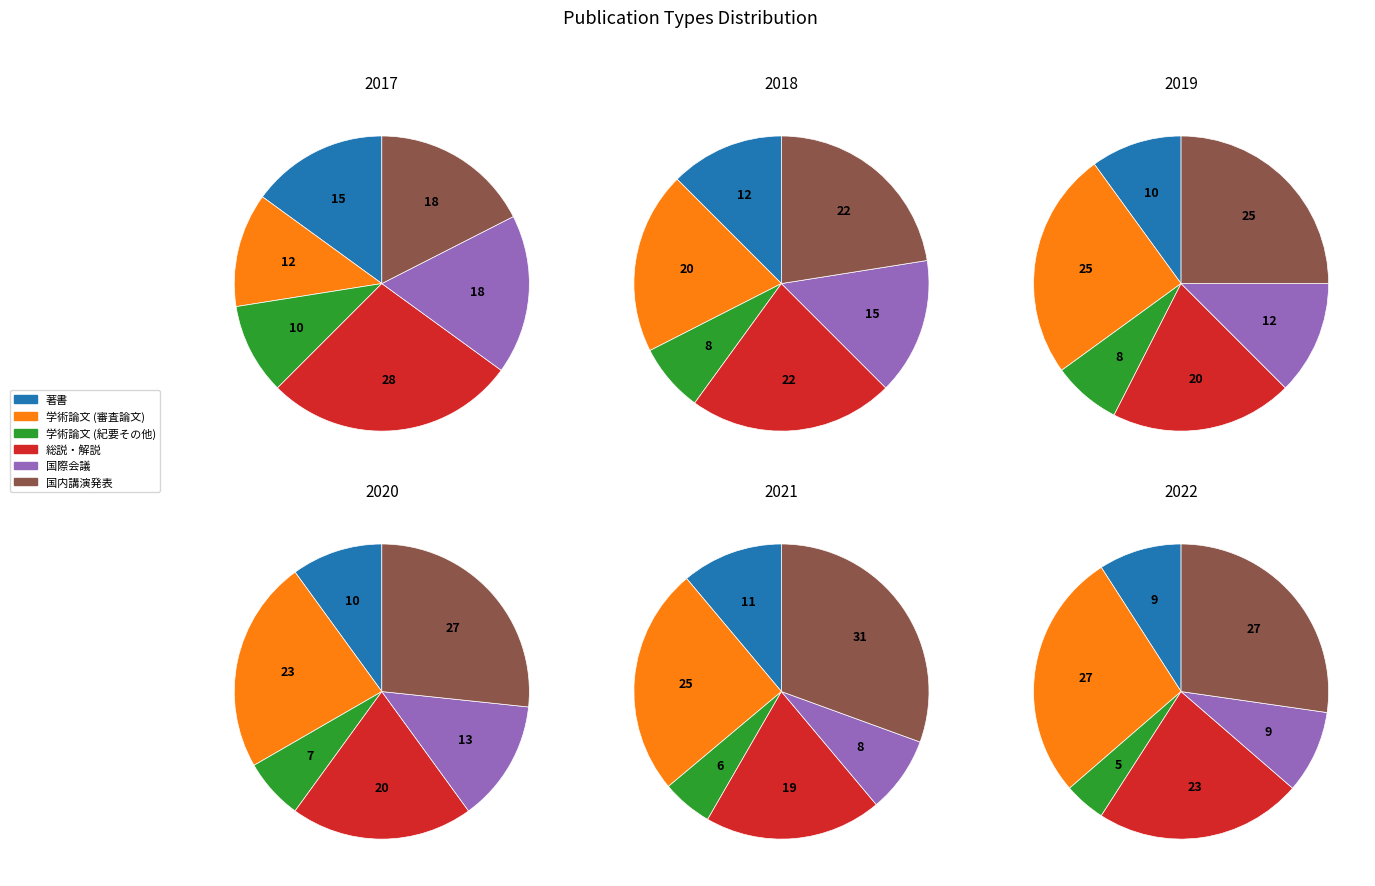

What is the change in value from 学術論文 (審査論文) to 国内講演発表?

+2